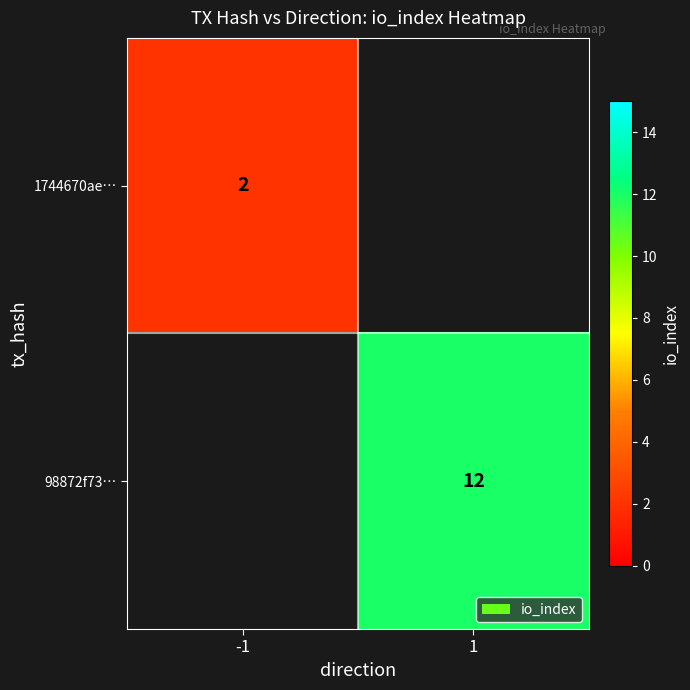

The value of 1744670ae… at -1 is 2. True or false?

True